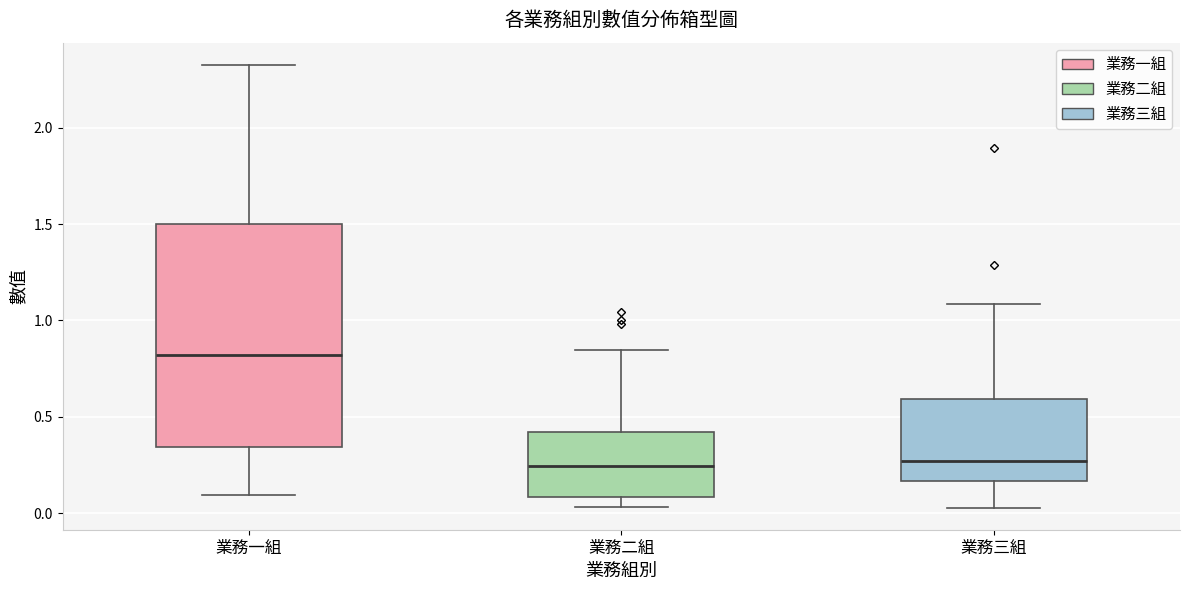

Reading left to right, read every box against the y-axis: the position of its median line, the range the box covers, and the ends of its whiskers. The values are not printed on the chart, so give them approximately, as read against the axis.

業務一組: median 0.80, box 0.35 to 1.50, whiskers 0.10 to 2.35
業務二組: median 0.25, box 0.10 to 0.40, whiskers 0.05 to 0.85
業務三組: median 0.25, box 0.15 to 0.60, whiskers 0.05 to 1.10